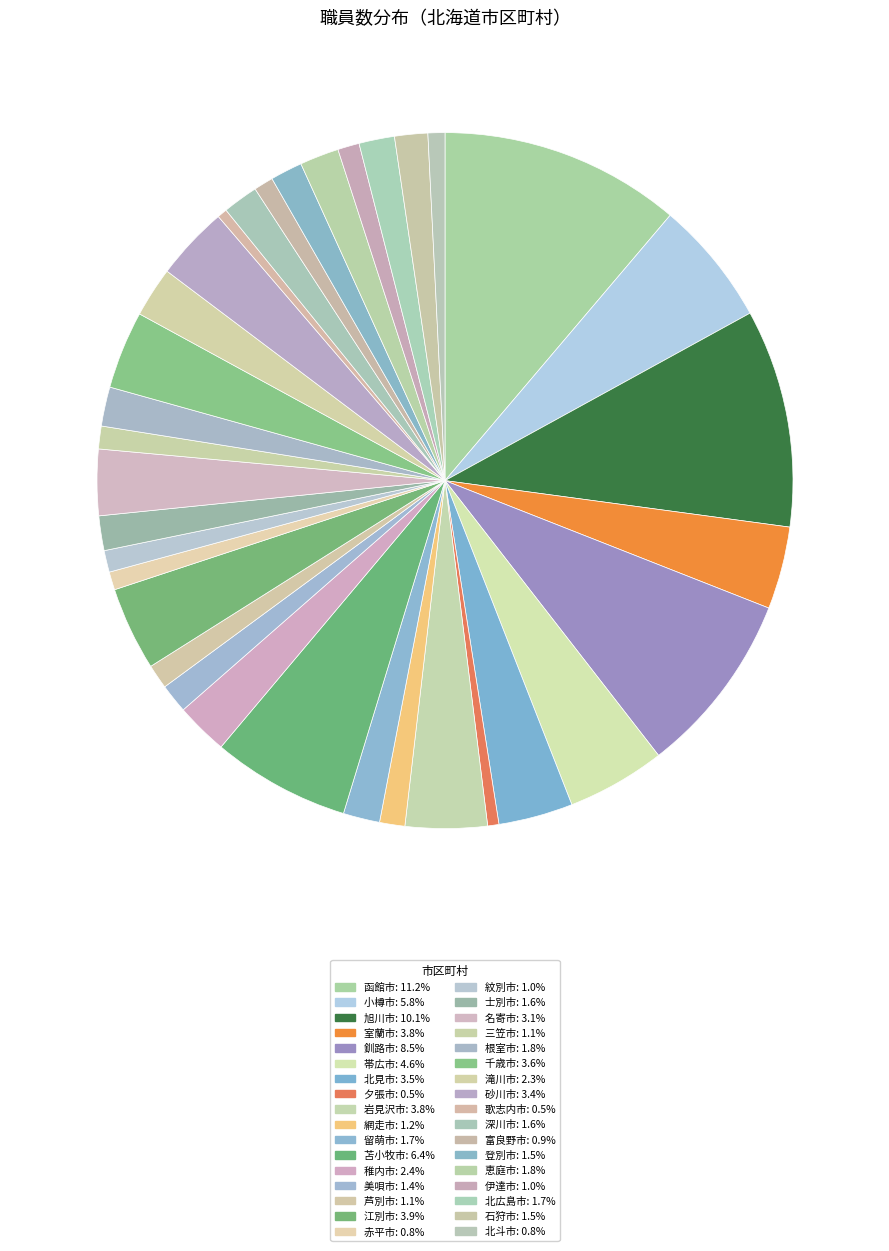

What is the ratio of the value at 苫小牧市 to the value at 名寄市?

2.1